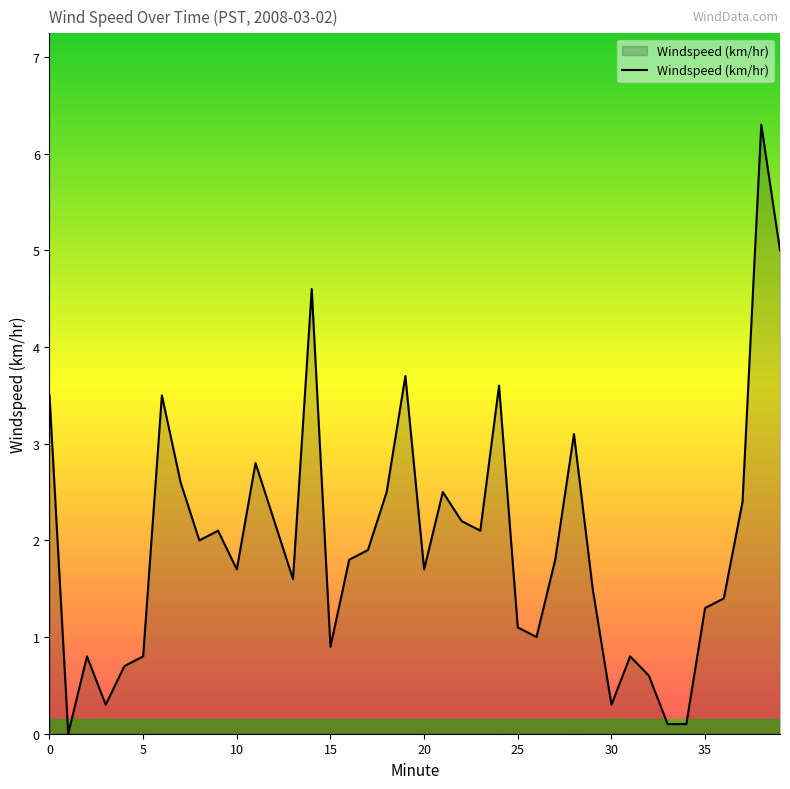

How many distinct data groups are displayed?

1